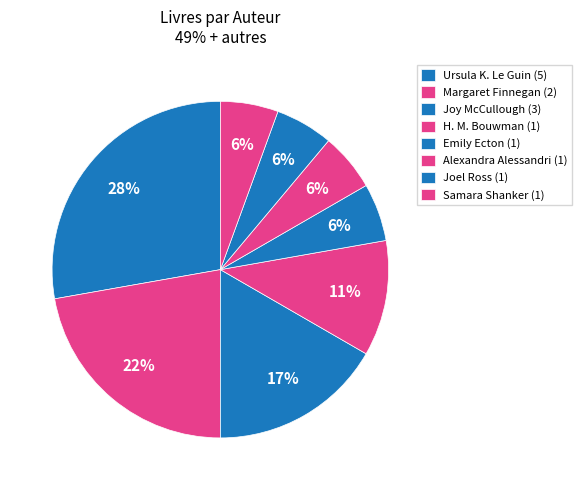

Is the sum of Alexandra Alessandri and Ursula K. Le Guin greater than half?

No